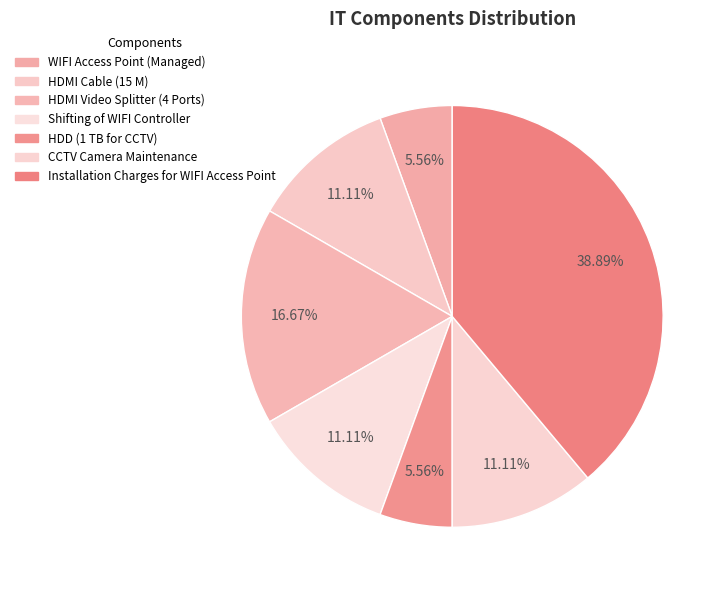

Count the number of slices in the pie.

7